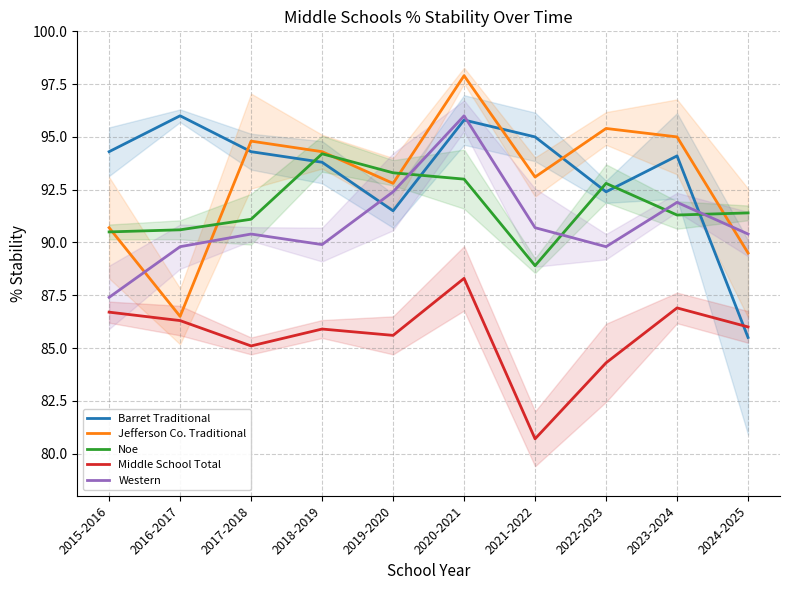

Between 2017-2018 and 2024-2025, which series saw the biggest shift?

Barret Traditional